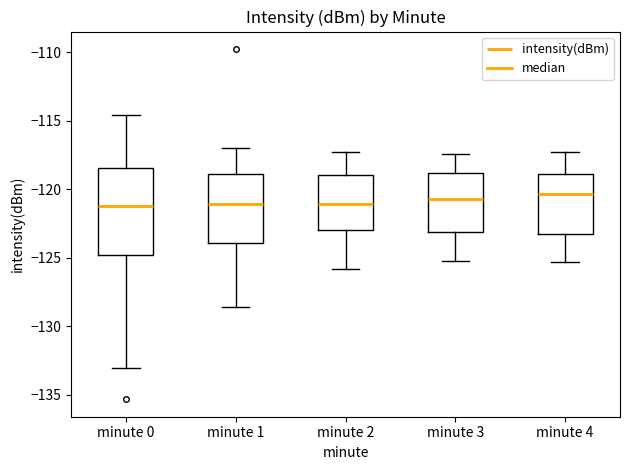

Reading left to right, transcribe this box plot: for each box, give where its median line is, the range the box spans, and where its two whiskers end, as read against the y-axis. The values are not printed on the chart, so give them approximately, as read against the axis.

minute 0: median -121.0, box -125.0 to -118.5, whiskers -133.0 to -114.5
minute 1: median -121.0, box -124.0 to -119.0, whiskers -128.5 to -117.0
minute 2: median -121.0, box -123.0 to -119.0, whiskers -126.0 to -117.5
minute 3: median -120.5, box -123.0 to -119.0, whiskers -125.0 to -117.5
minute 4: median -120.5, box -123.0 to -119.0, whiskers -125.5 to -117.5